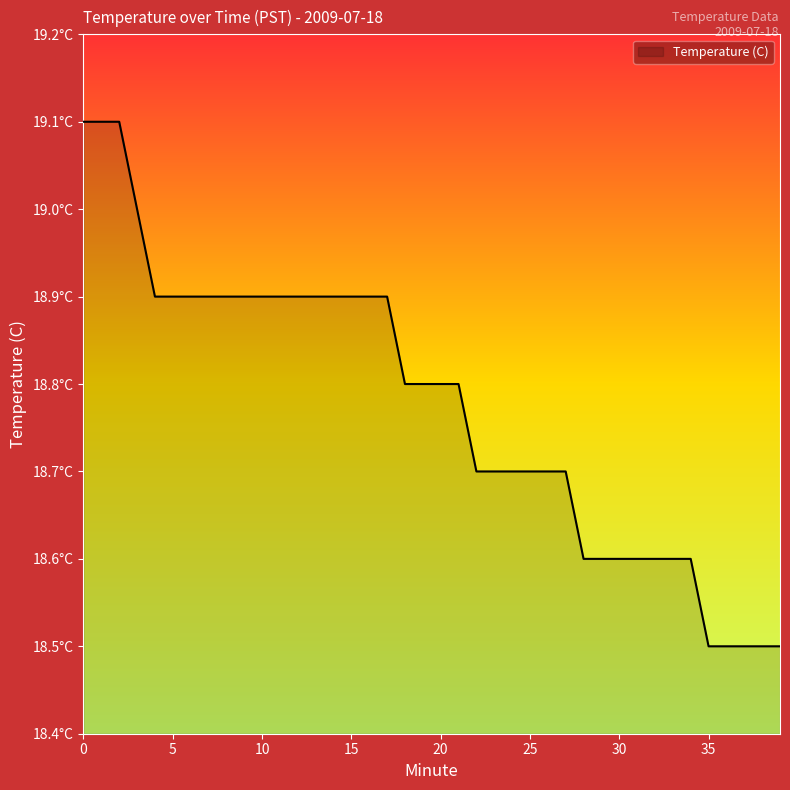

Does the chart display data point markers on the line(s)?

No